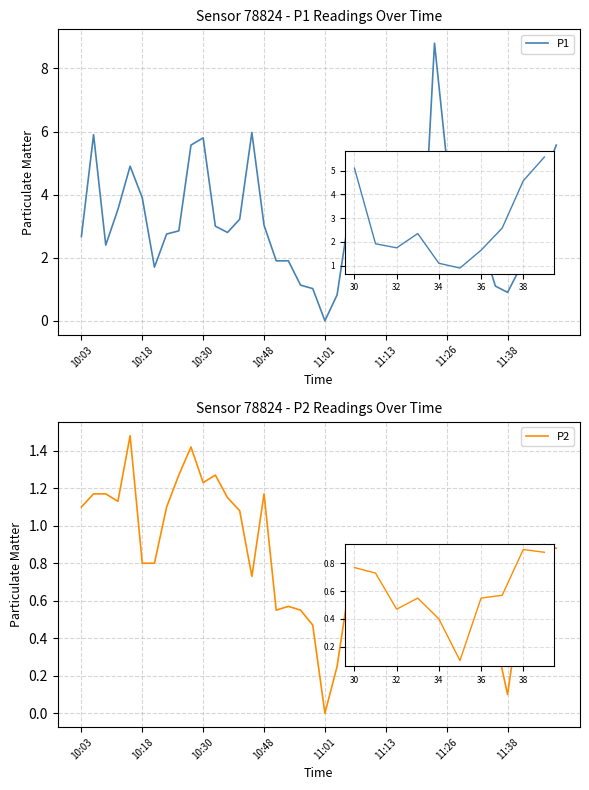

What is the spread (max minus min) of values at 26?

2.4